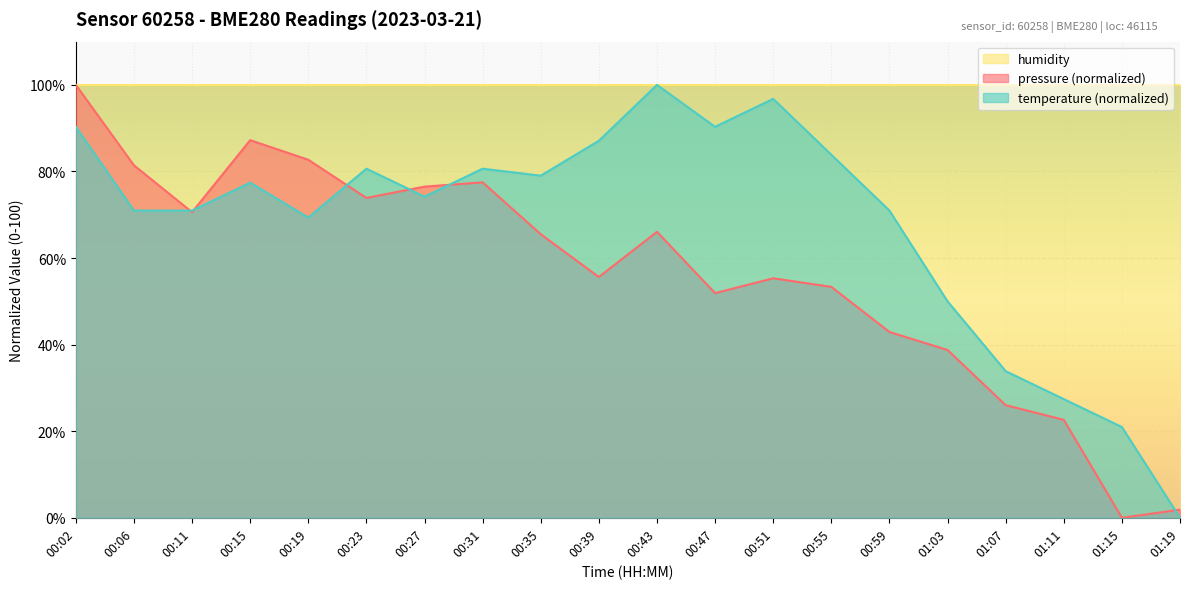

How many values in the temperature series exceed 77?

10